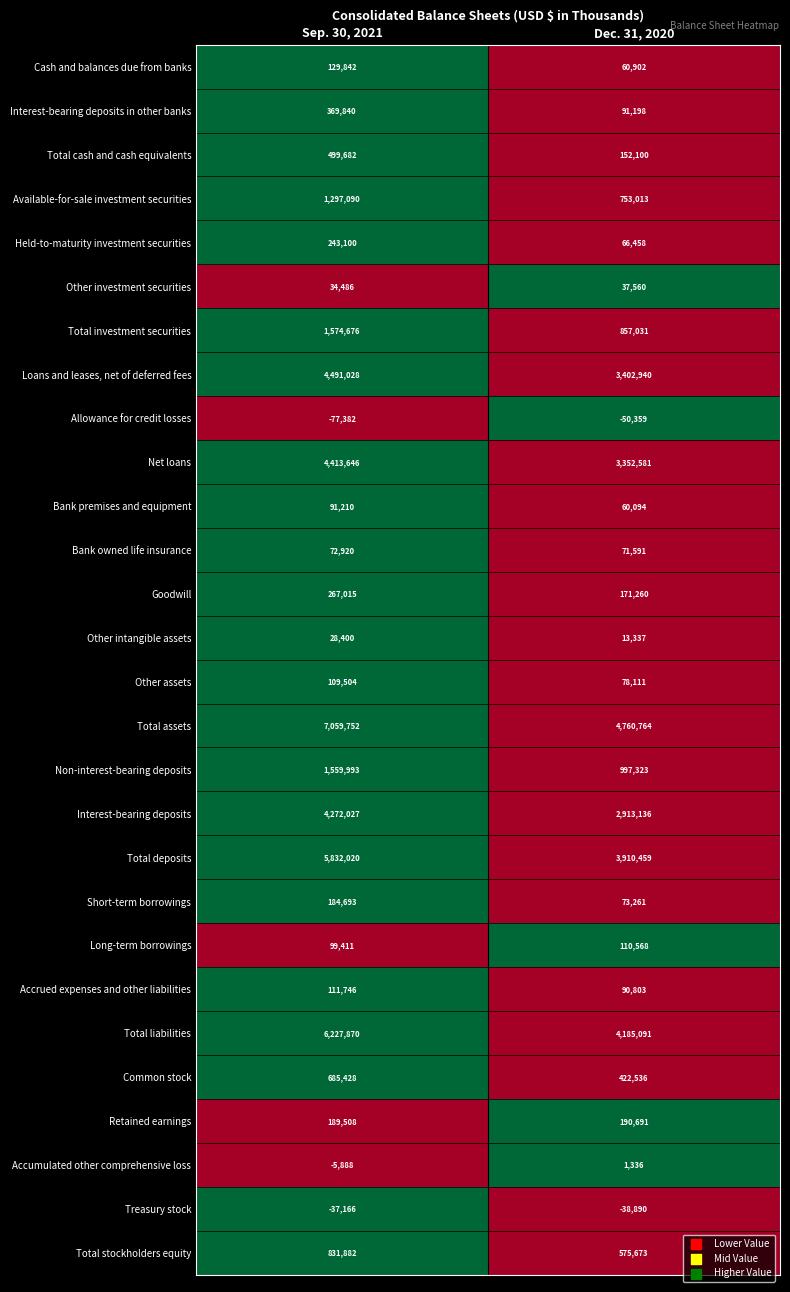

Rank the series at Sep. 30, 2021 from highest to lowest value.

Total assets, Total liabilities, Total deposits, Loans and leases, net of deferred fees, Net loans, Interest-bearing deposits, Total investment securities, Non-interest-bearing deposits, Available-for-sale investment securities, Total stockholders equity, Common stock, Total cash and cash equivalents, Interest-bearing deposits in other banks, Goodwill, Held-to-maturity investment securities, Retained earnings, Short-term borrowings, Cash and balances due from banks, Accrued expenses and other liabilities, Other assets, Long-term borrowings, Bank premises and equipment, Bank owned life insurance, Other investment securities, Other intangible assets, Accumulated other comprehensive loss, Treasury stock, Allowance for credit losses